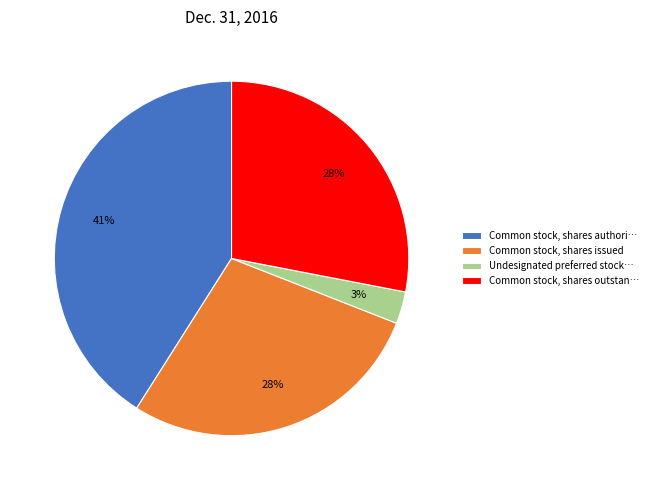

What is the ratio of the value at Common stock, shares issued to the value at Common stock, shares authori…?

0.7